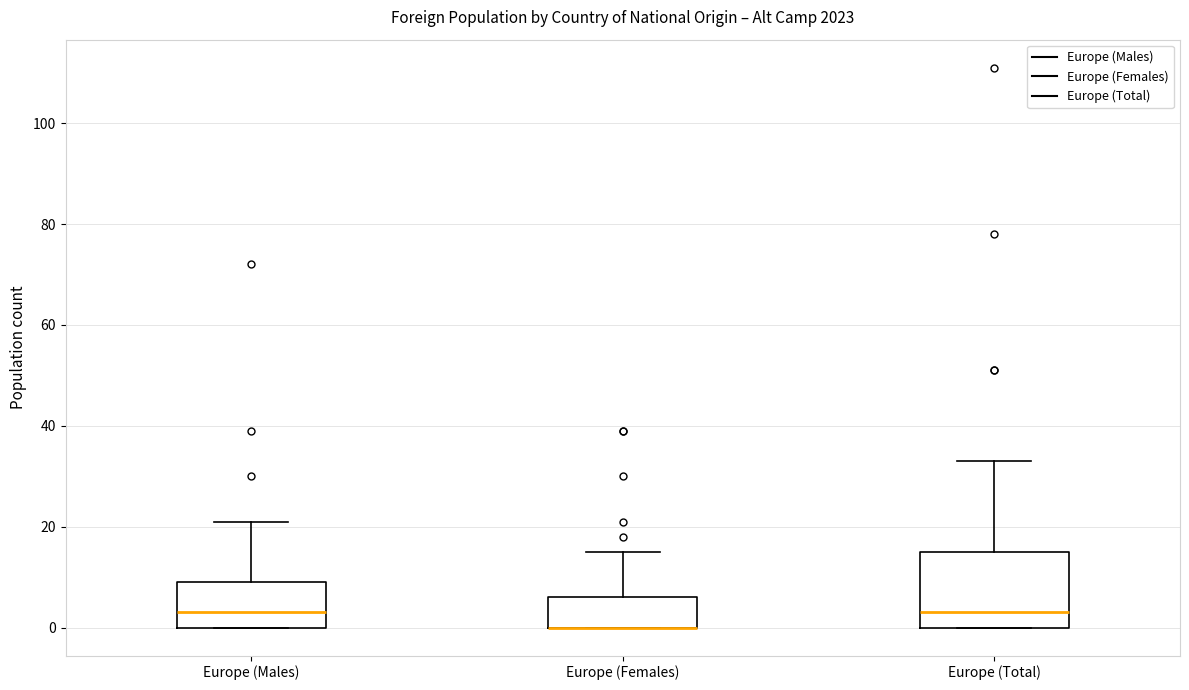

Where is the lower edge of the box for Europe (Males) on the y-axis? The values are not printed on the chart, so give them approximately, as read against the axis.

0